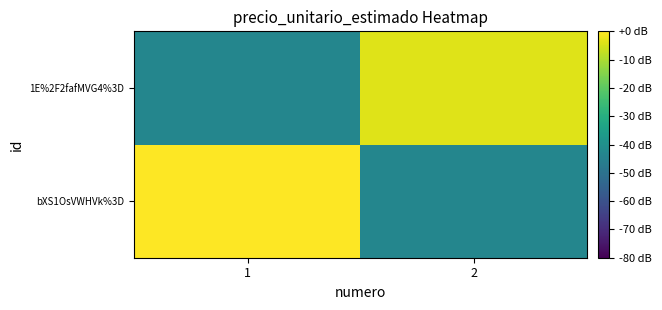

Rank the series by their maximum value, from highest to lowest.

bXS1OsVWHVk%3D, 1E%2F2fafMVG4%3D